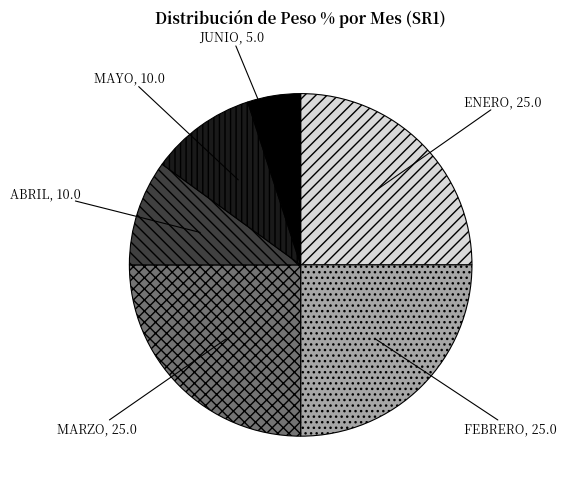

Is there any slice that represents more than half of the pie?

No